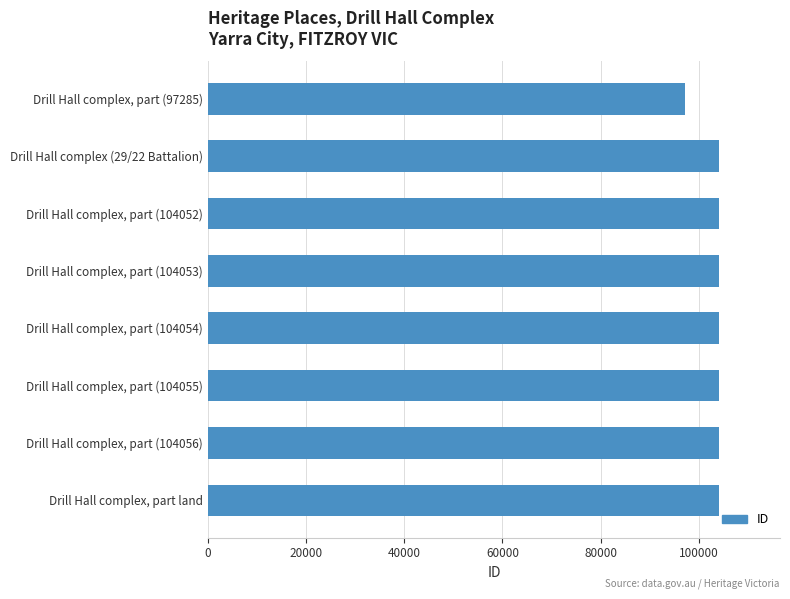

What is the label of the 5th bar from the top?

Drill Hall complex, part (104054)